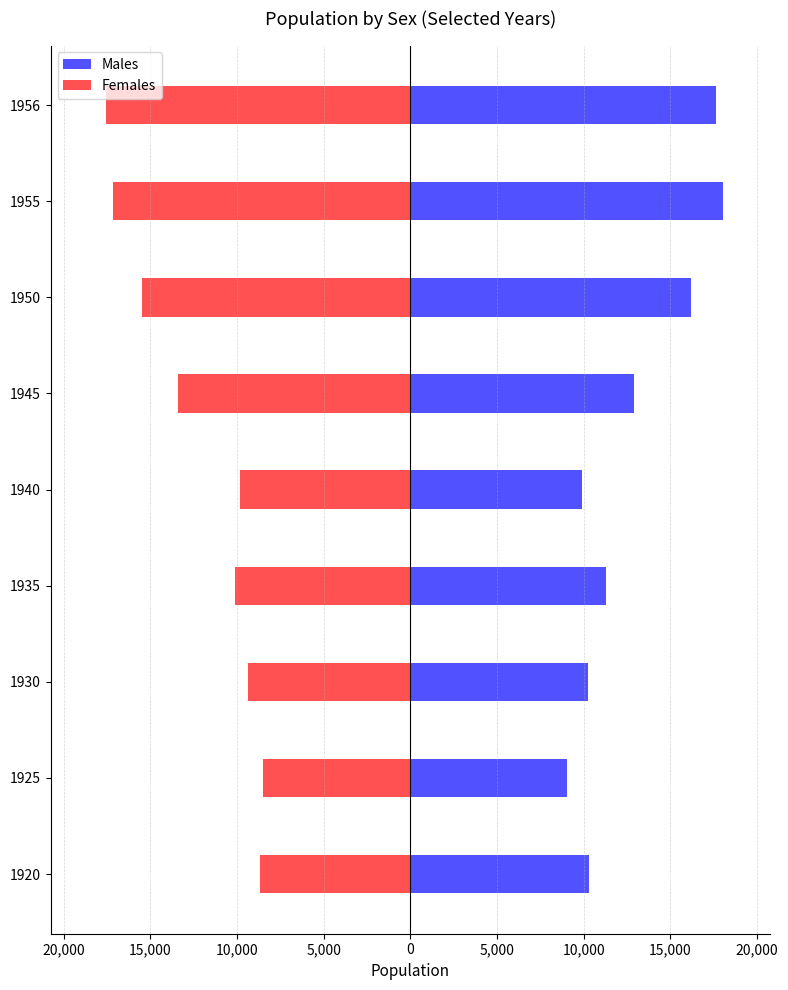

The value of Males at 1920 is 16880. True or false?

False